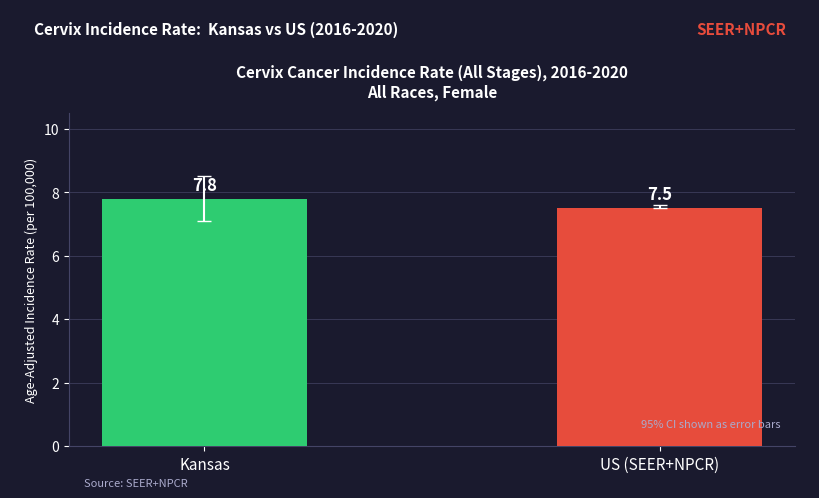

Rank the categories by value from highest to lowest.

Kansas, US (SEER+NPCR)